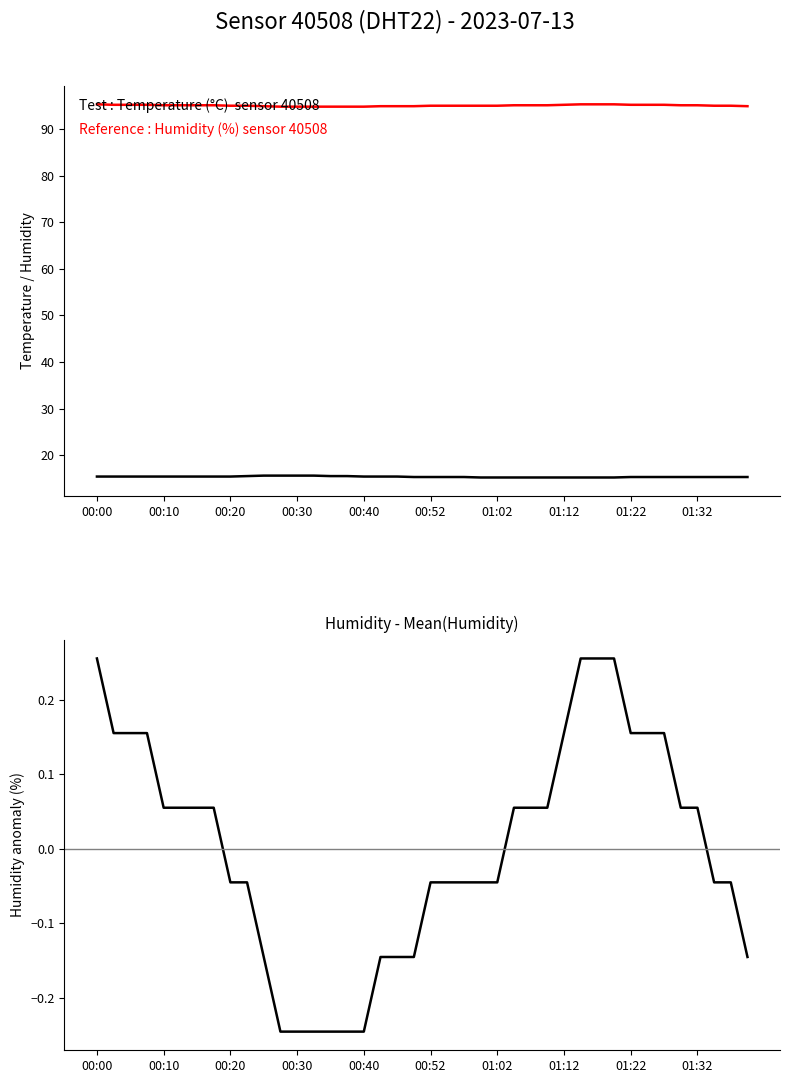

The Temperature (°C) series shows 9.8 at 00:52. True or false?

False